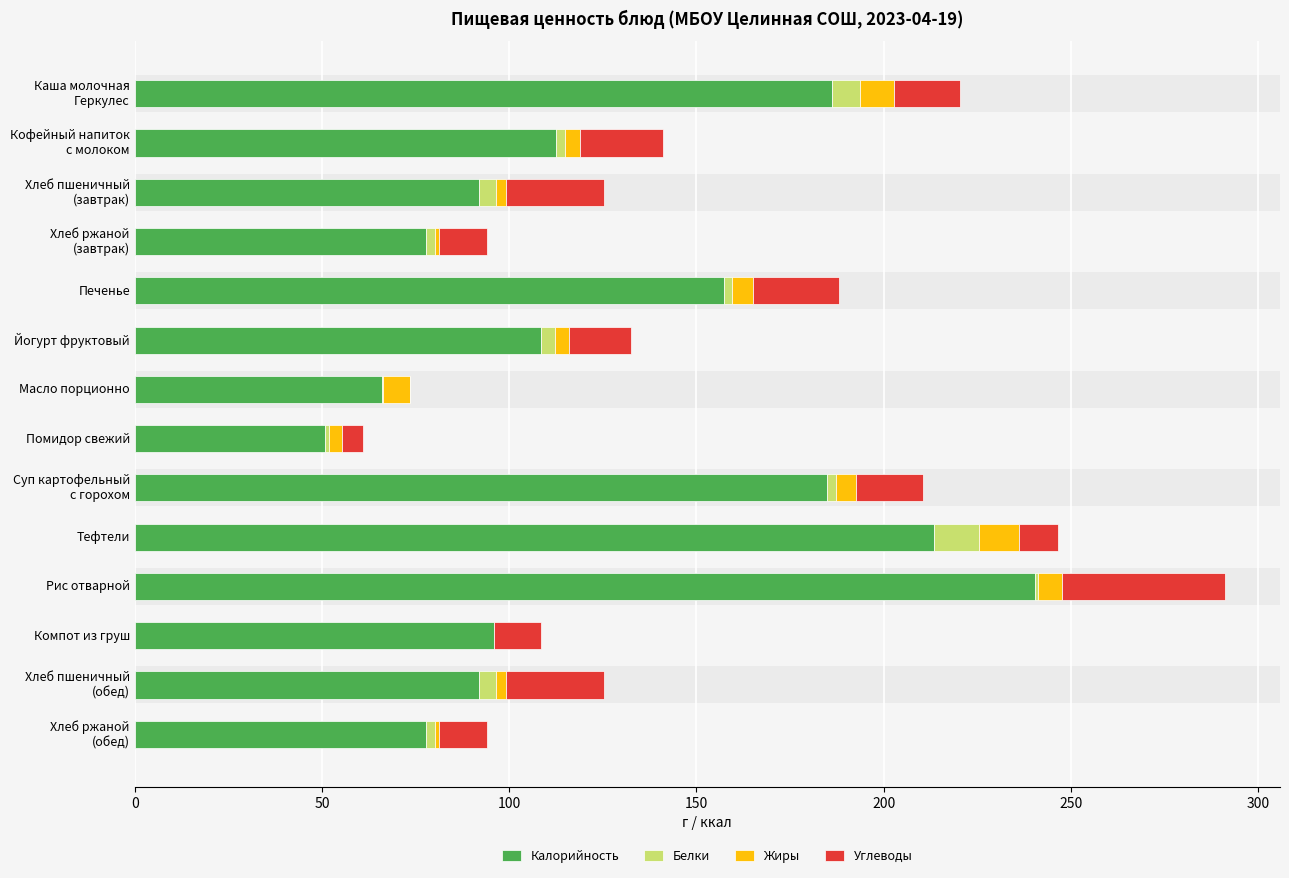

What is the total value across all series at Тефтели?

246.7